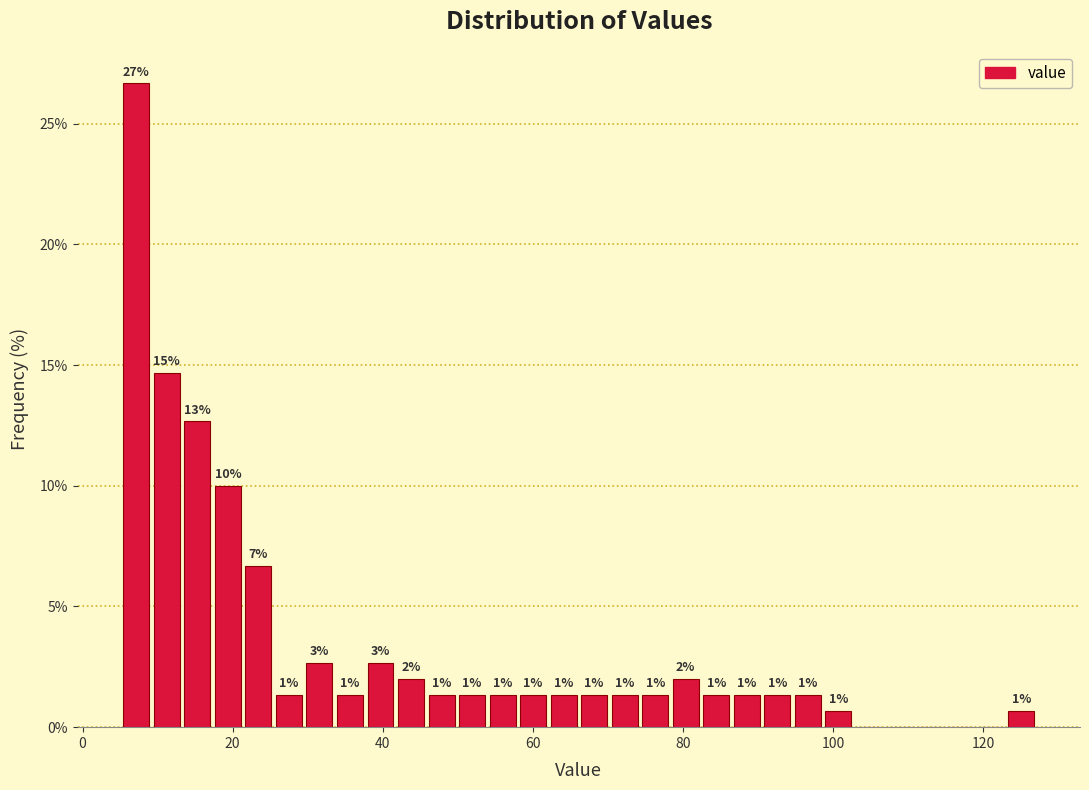

Around what value on the x-axis is the tallest bar? Give the approximate position of its centre, as read against the axis.

8